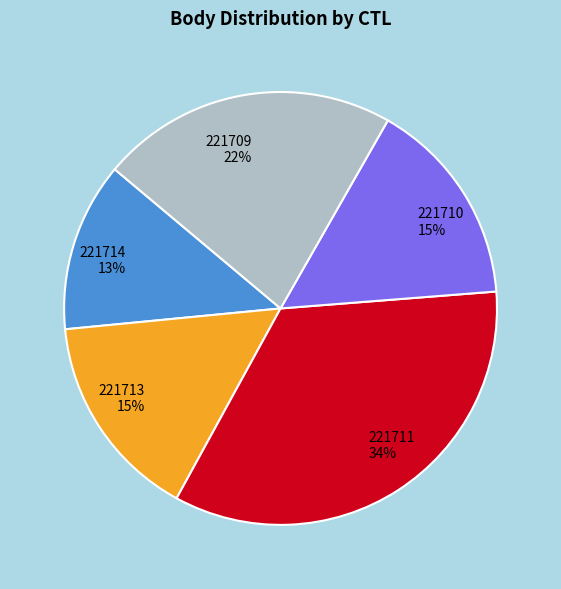

To the nearest percent, what portion does 221709 represent?

22%